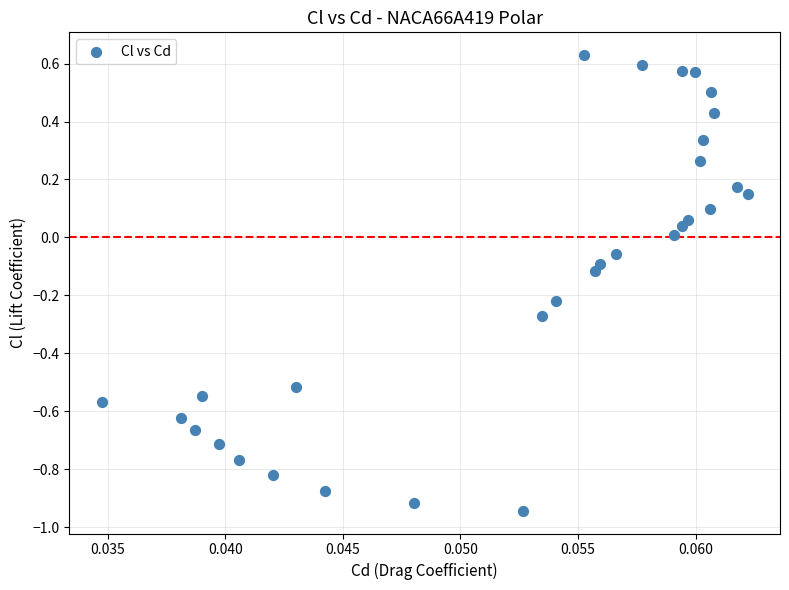

What is the range of Y values (max minus min)?

1.6